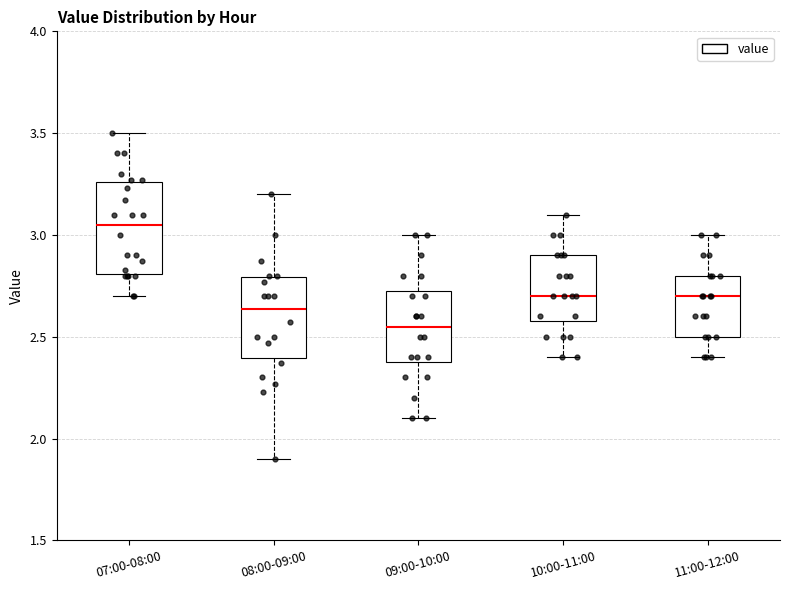

Which box is the tallest, from its lower edge to its upper edge?

07:00-08:00